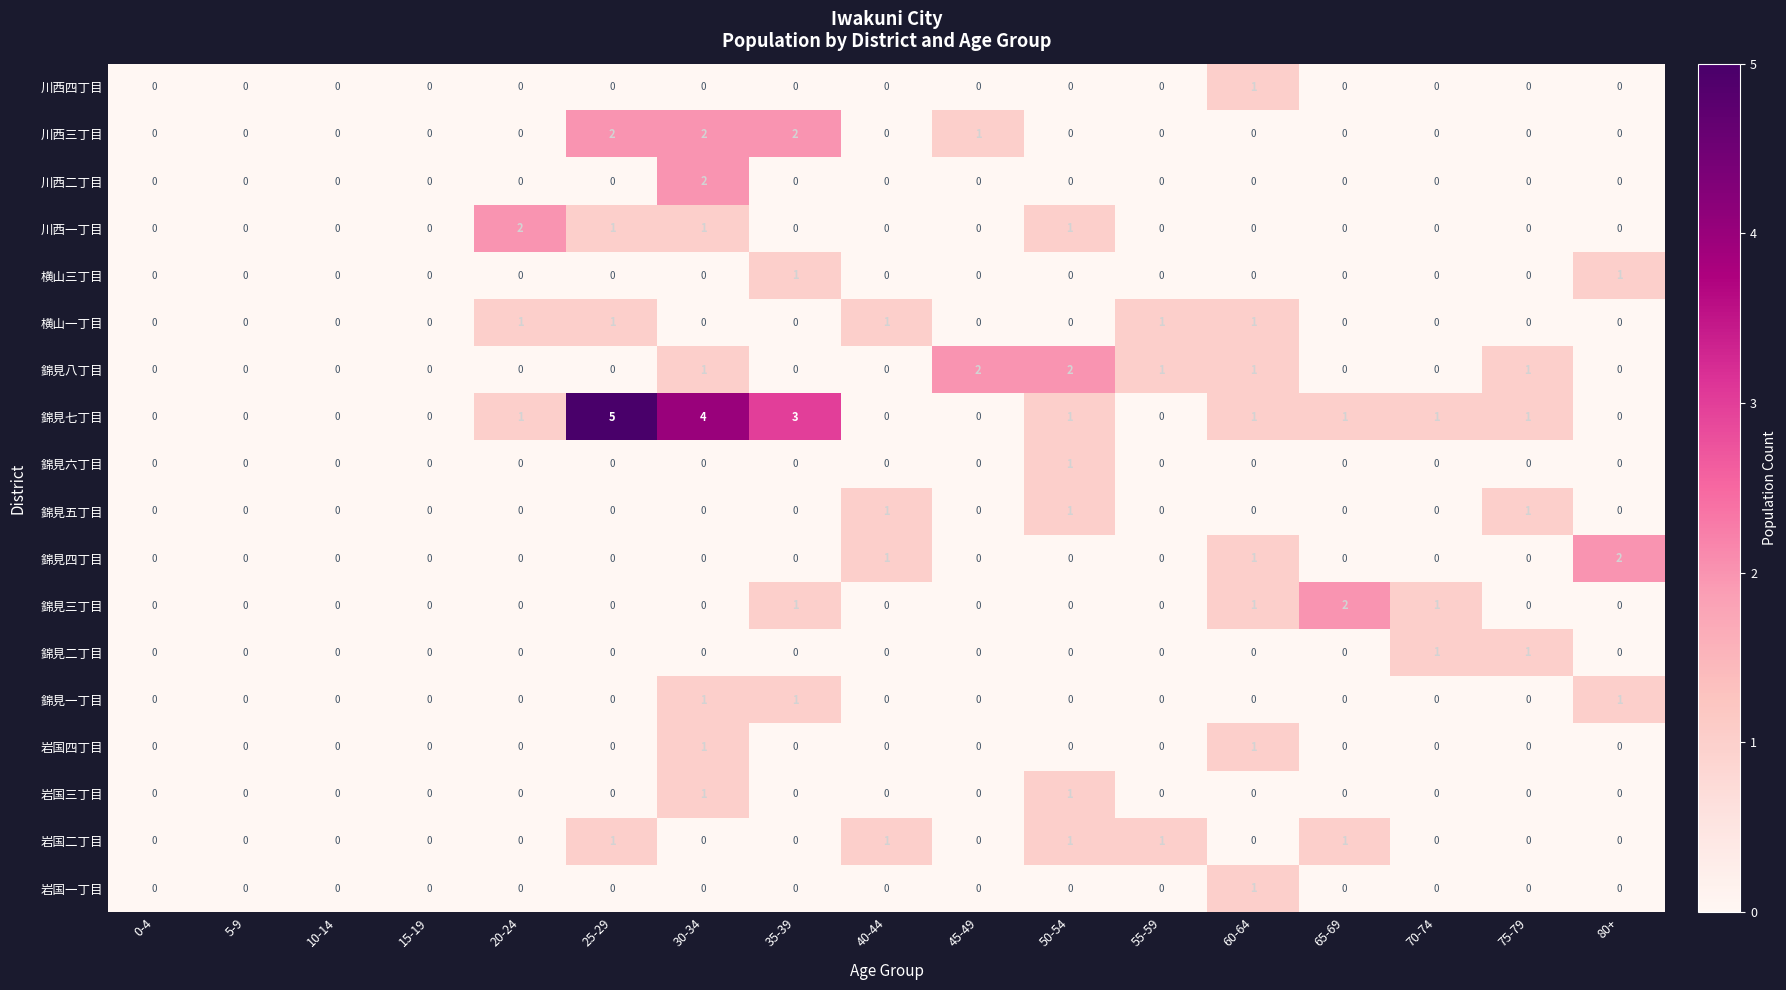

What is the sum of all 錦見七丁目 values?

18